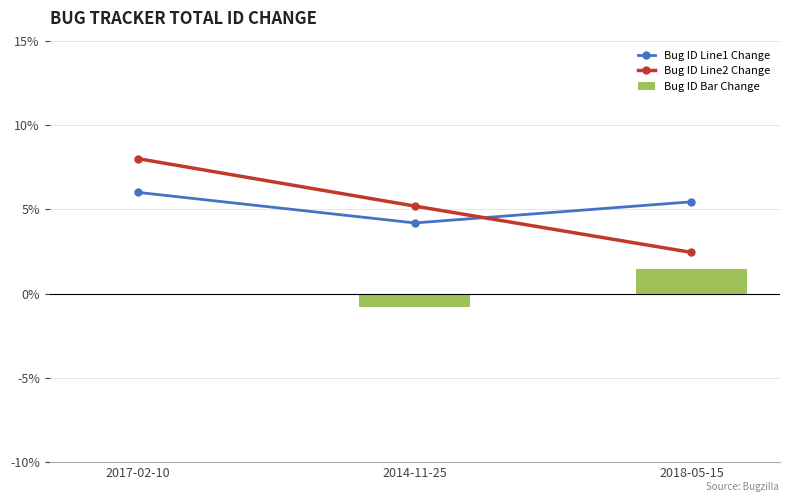

What is the total value across all series at 2017-02-10?

14.0